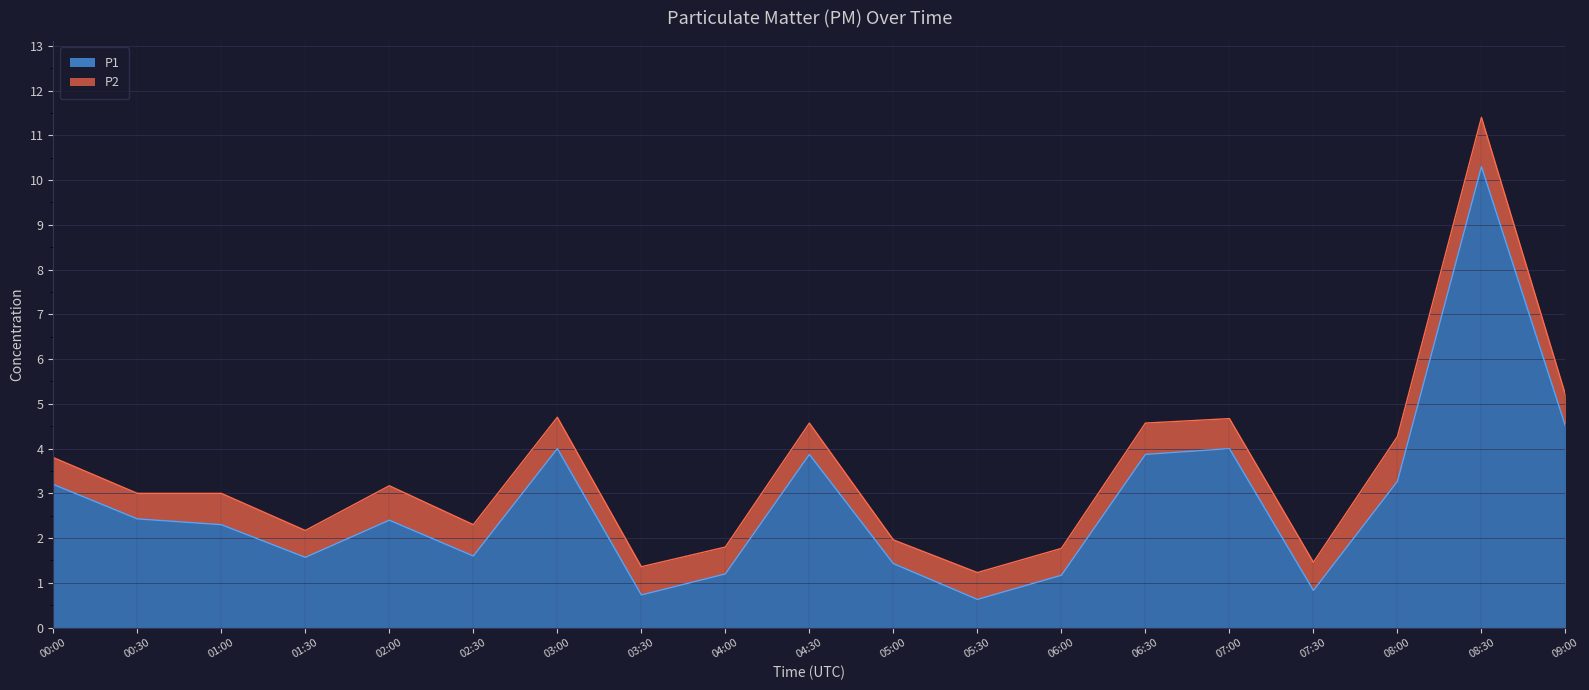

Which category has the lowest value across all series?

05:30